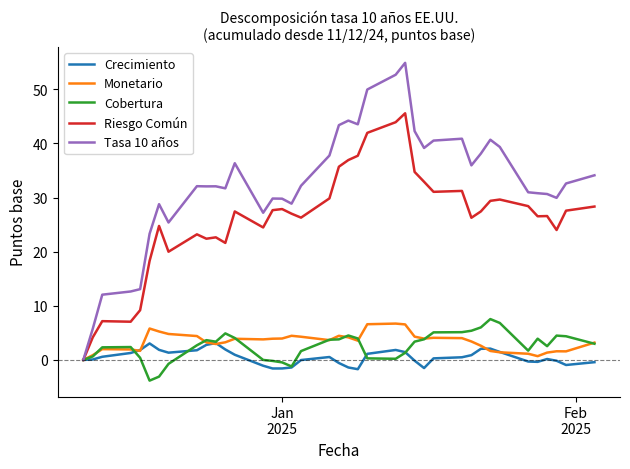

Which series has the largest total across all categories?

Tasa 10 años